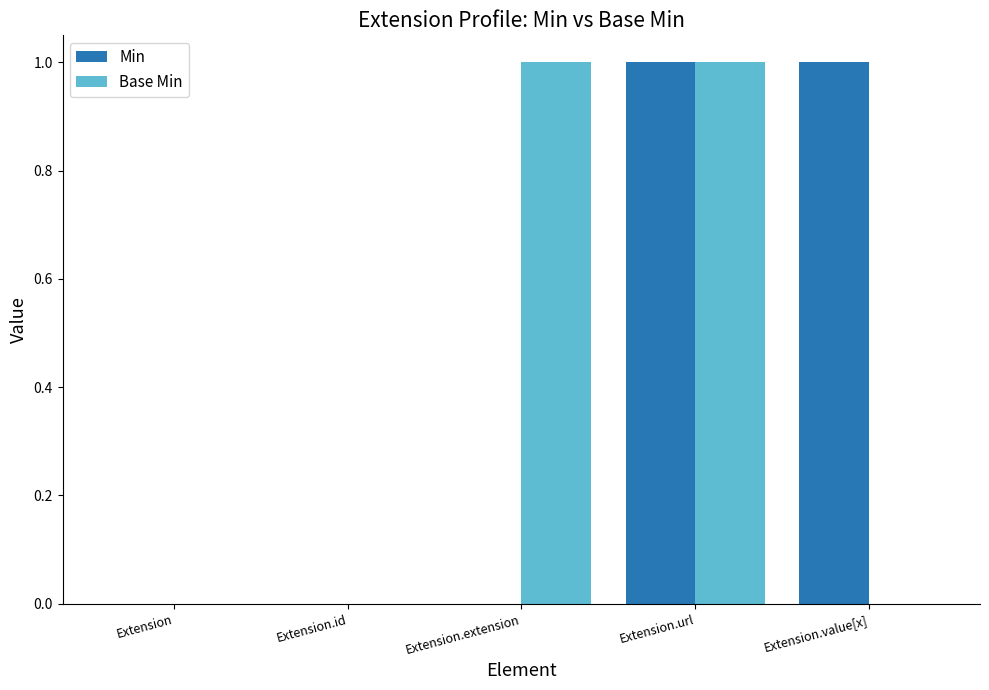

The value of Base Min at Extension.extension is 1. True or false?

True